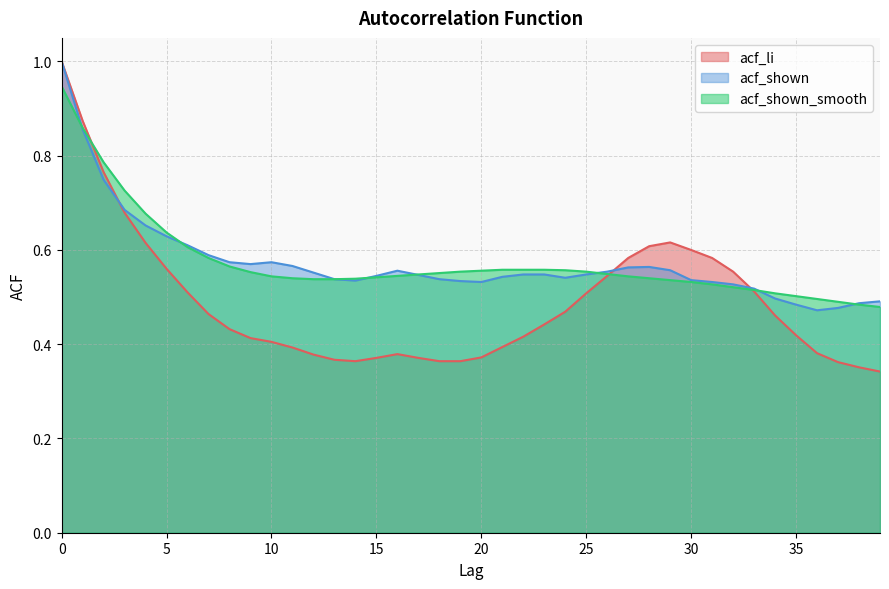

At 32, list the series in order from smallest to largest.

acf_shown_smooth, acf_shown, acf_li